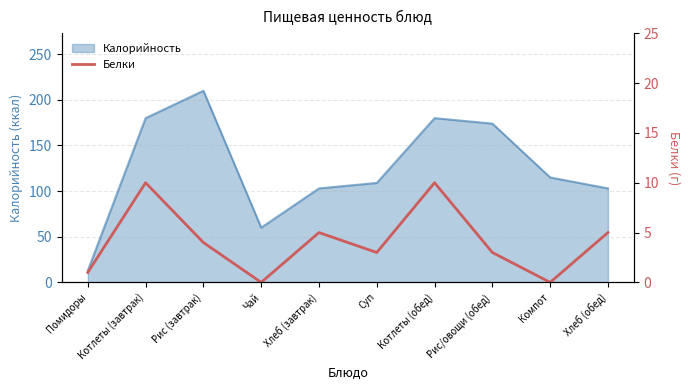

Is it true that Калорийность equals 60 at Чай?

True